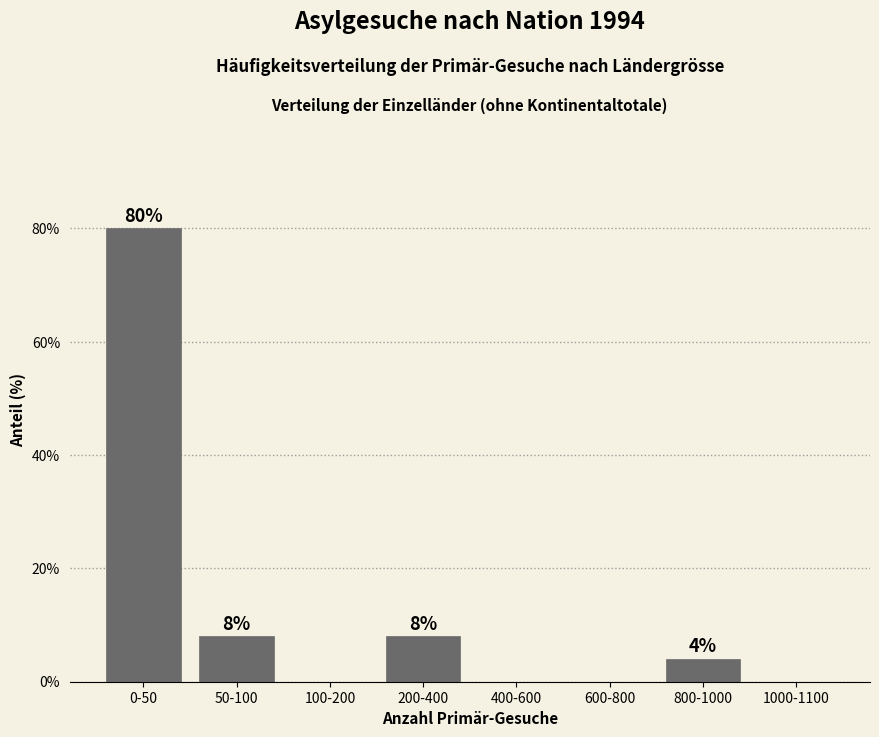

Reading left to right, extract all data points from this chart.

0-50=80	50-100=8	100-200=0	200-400=8	400-600=0	600-800=0	800-1000=4	1000-1100=0